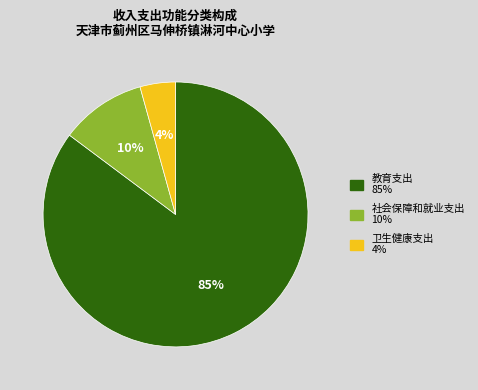

To the nearest percent, what portion does 社会保障和就业支出 represent?

10%